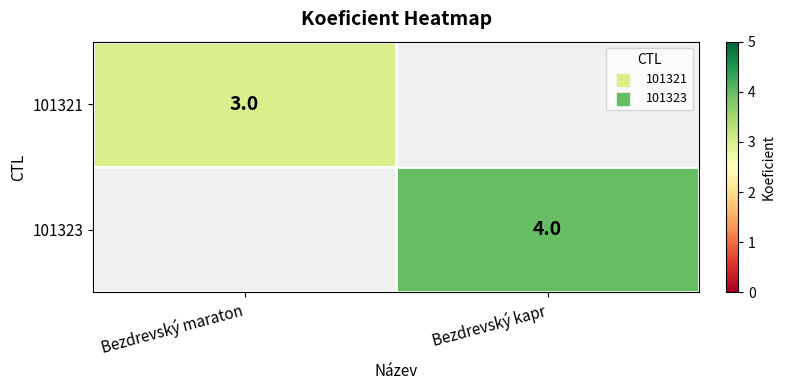

The 101323 series shows 4 at Bezdrevský kapr. True or false?

True